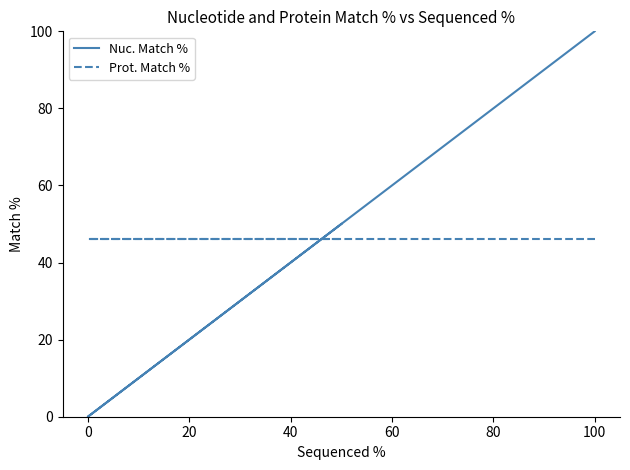

Which series changed the most between 100 and 0?

Nuc. Match %